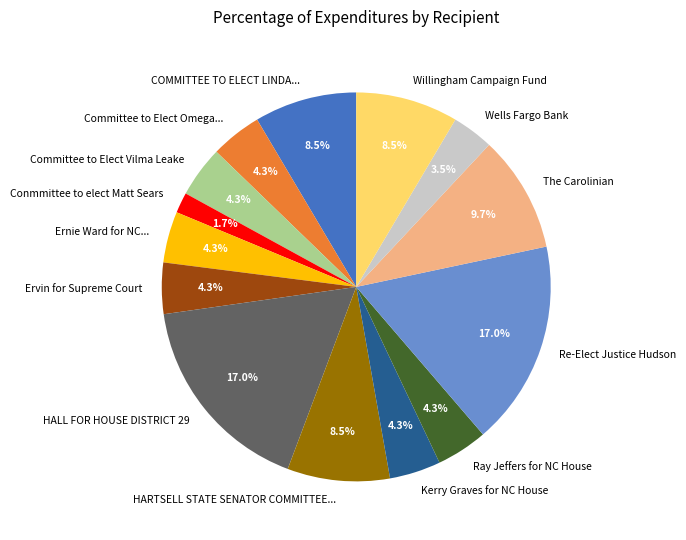

To the nearest percent, what is the average slice percentage?

7%